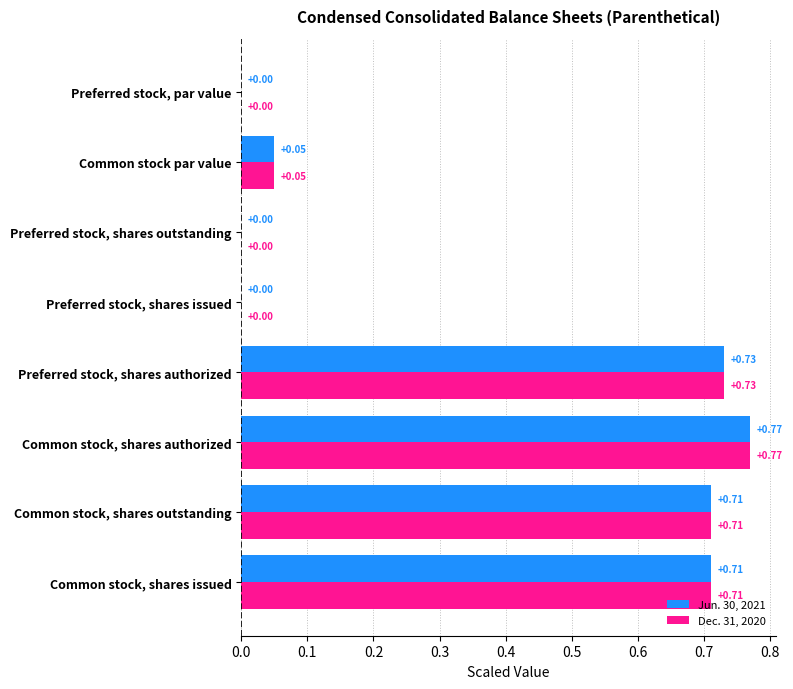

At which label does Jun. 30, 2021 reach its peak?

Common stock, shares authorized